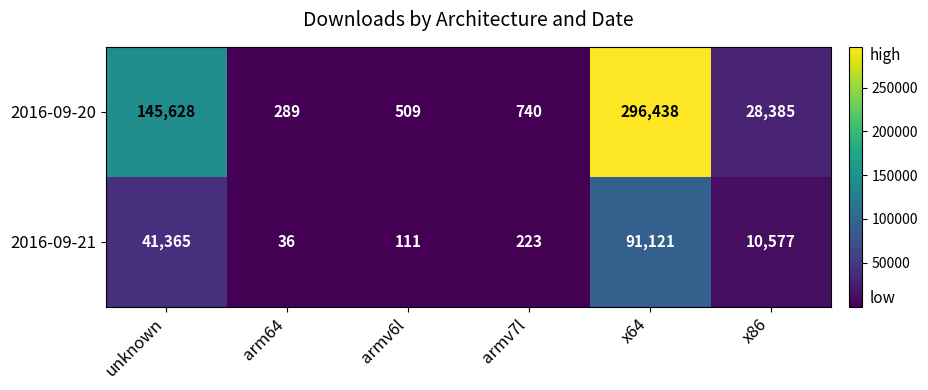

Which category has the highest value in the 2016-09-21 series?

x64